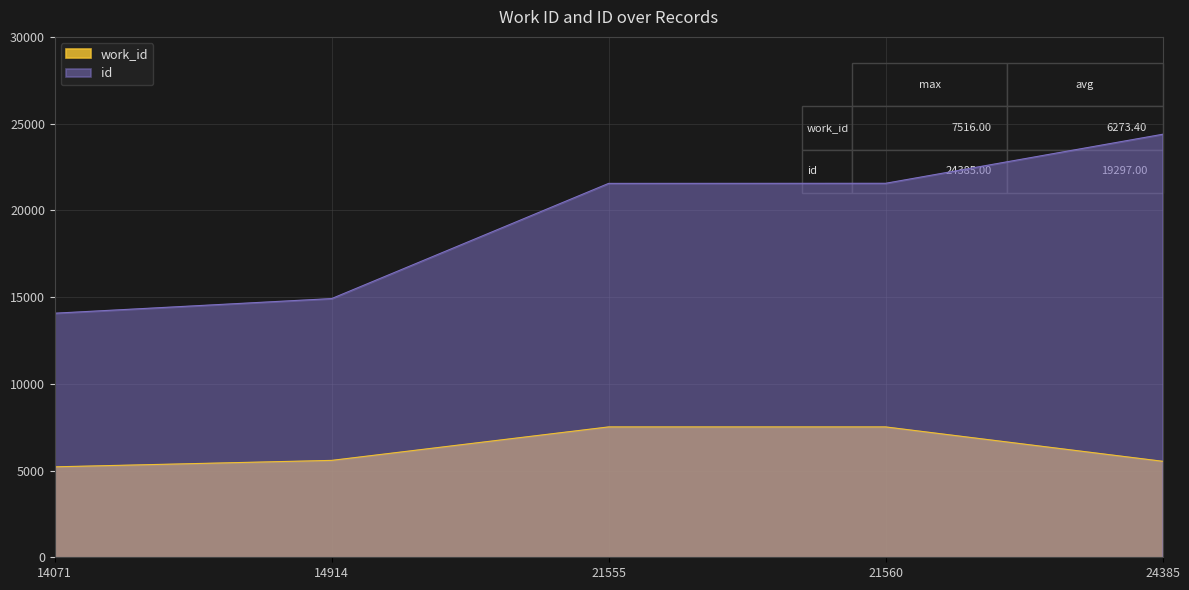

True or false: id and work_id intersect in this chart.

False